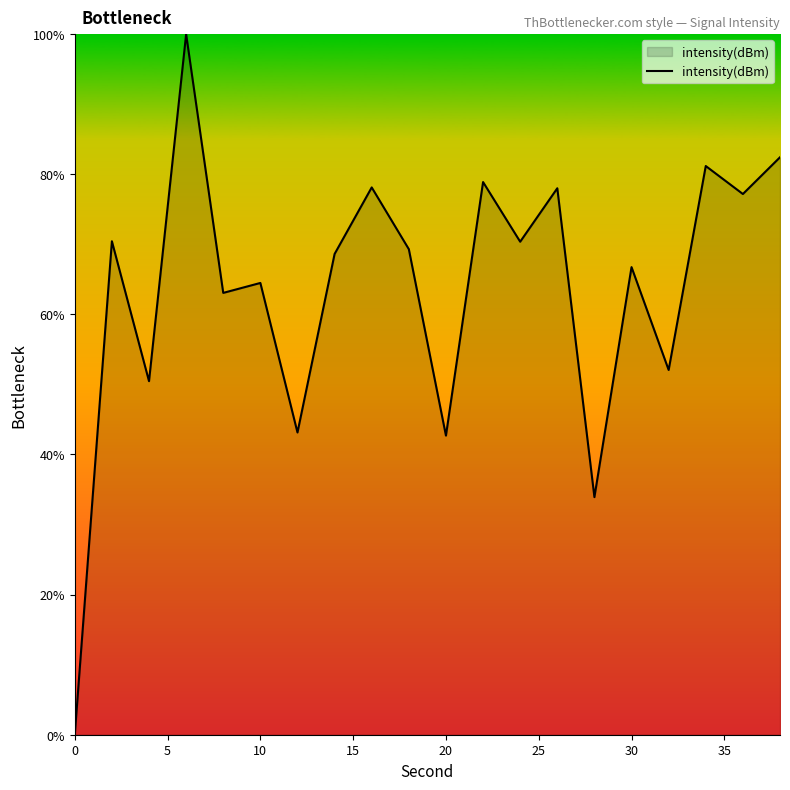

How many lines are shown in the chart?

1